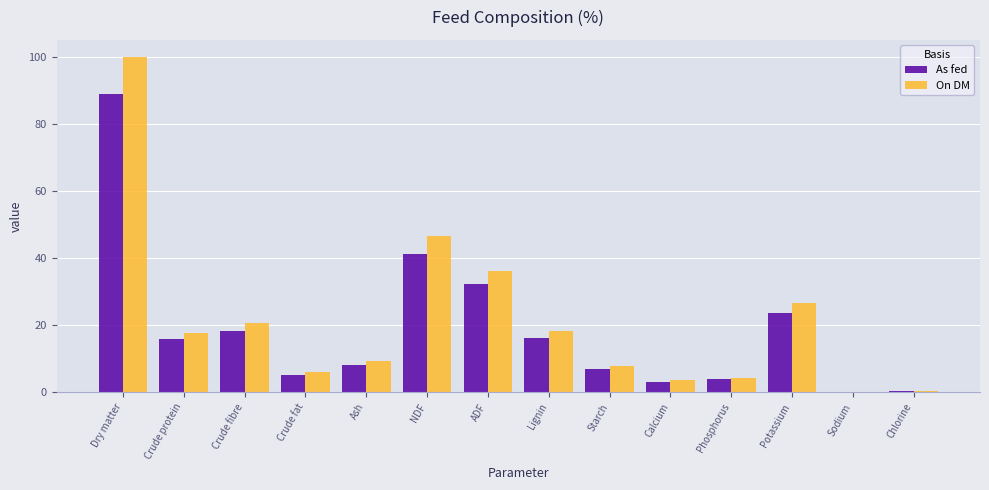

Count the number of categories in the chart.

14